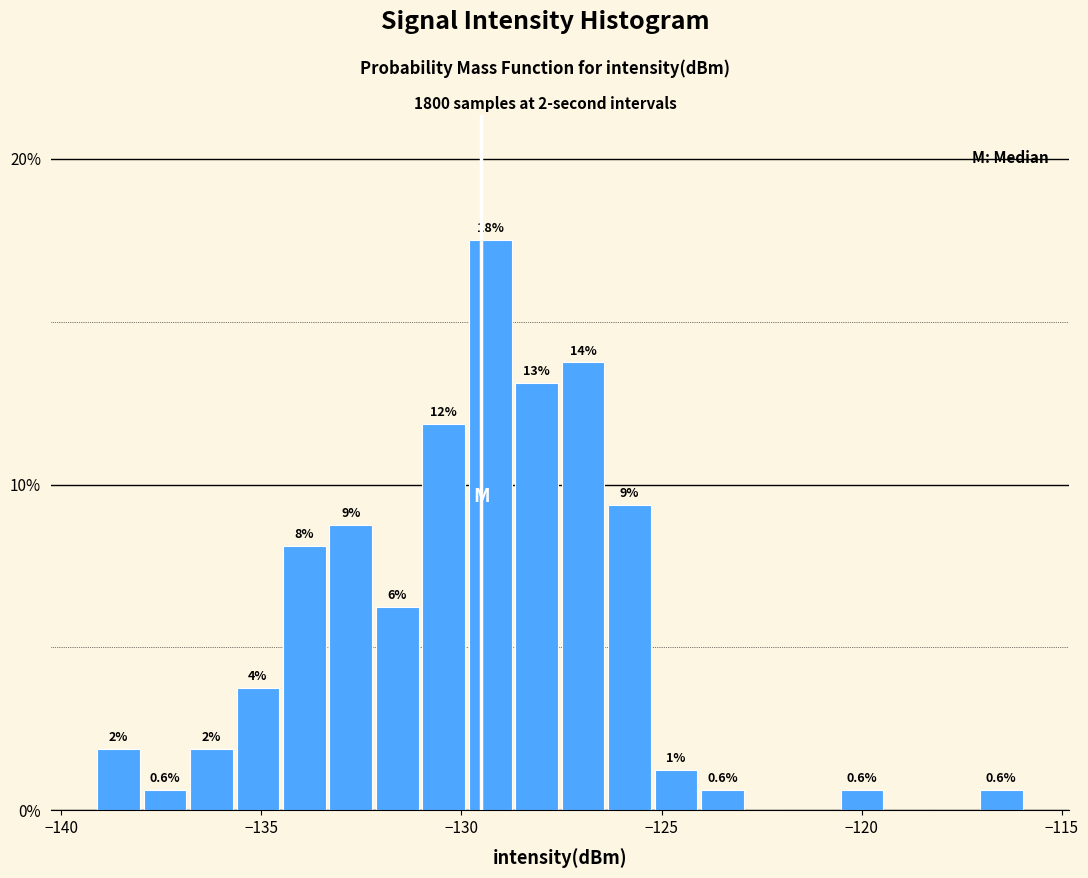

Read against the x-axis, roughly where is the centre of the tallest bar?

-129.5